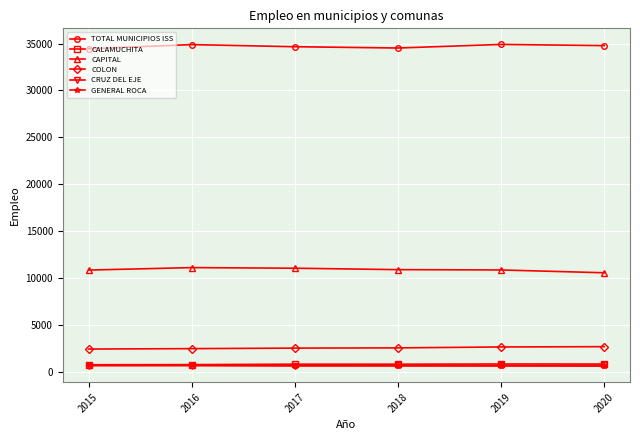

What are all the series names shown in the legend?

TOTAL MUNICIPIOS ISS, CALAMUCHITA, CAPITAL, COLON, CRUZ DEL EJE, GENERAL ROCA